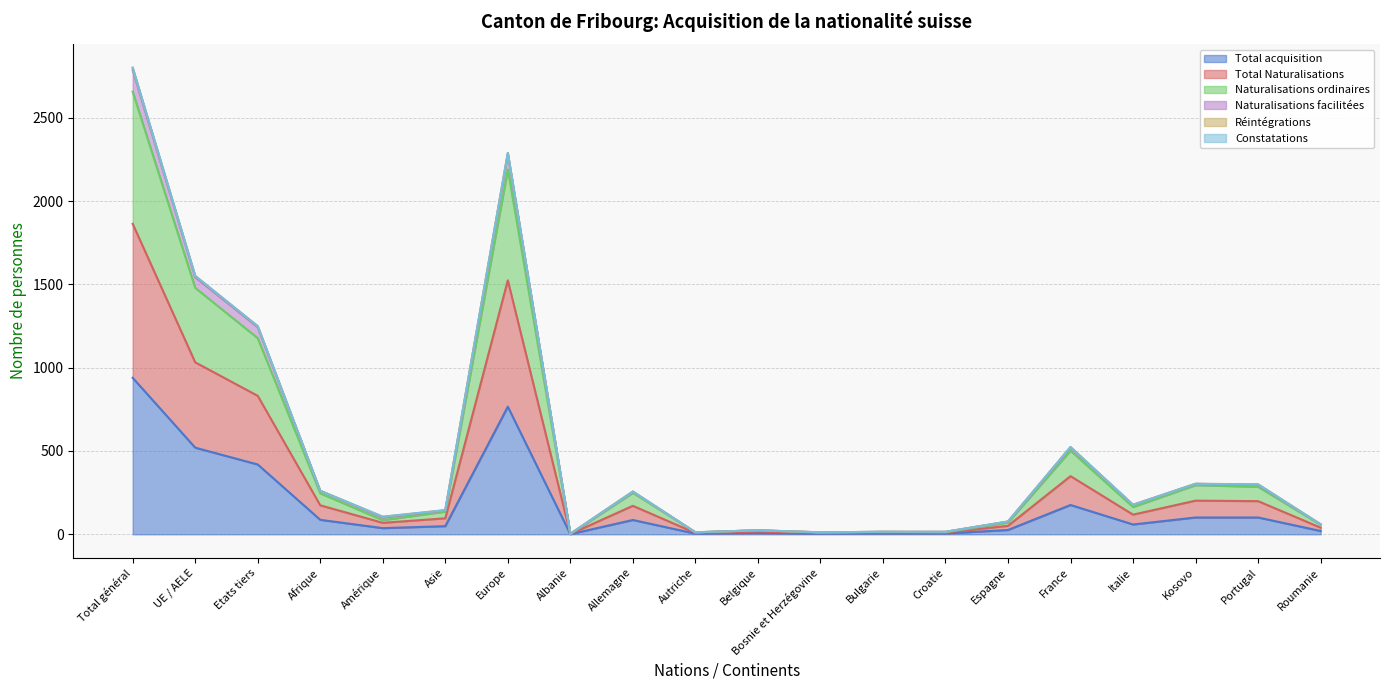

How many lines are shown in the chart?

6